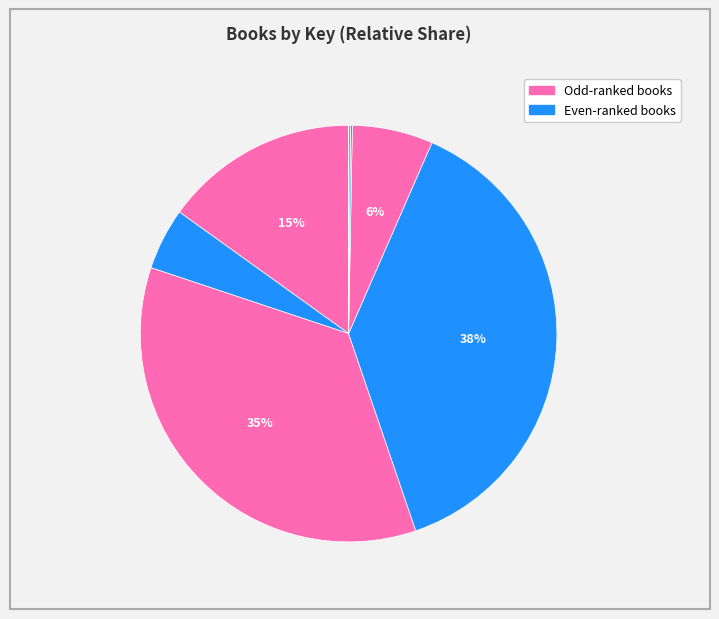

Count the number of slices in the pie.

9